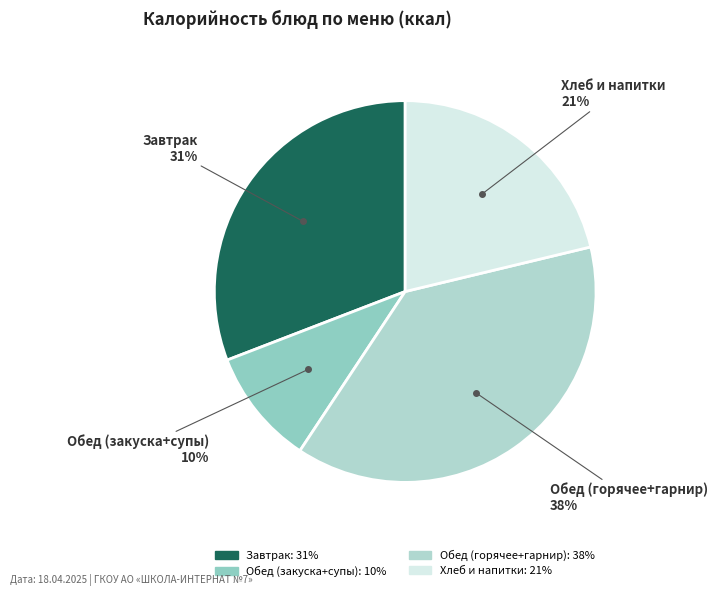

To the nearest percent, what is the difference between the largest and smallest slice percentages?

28%